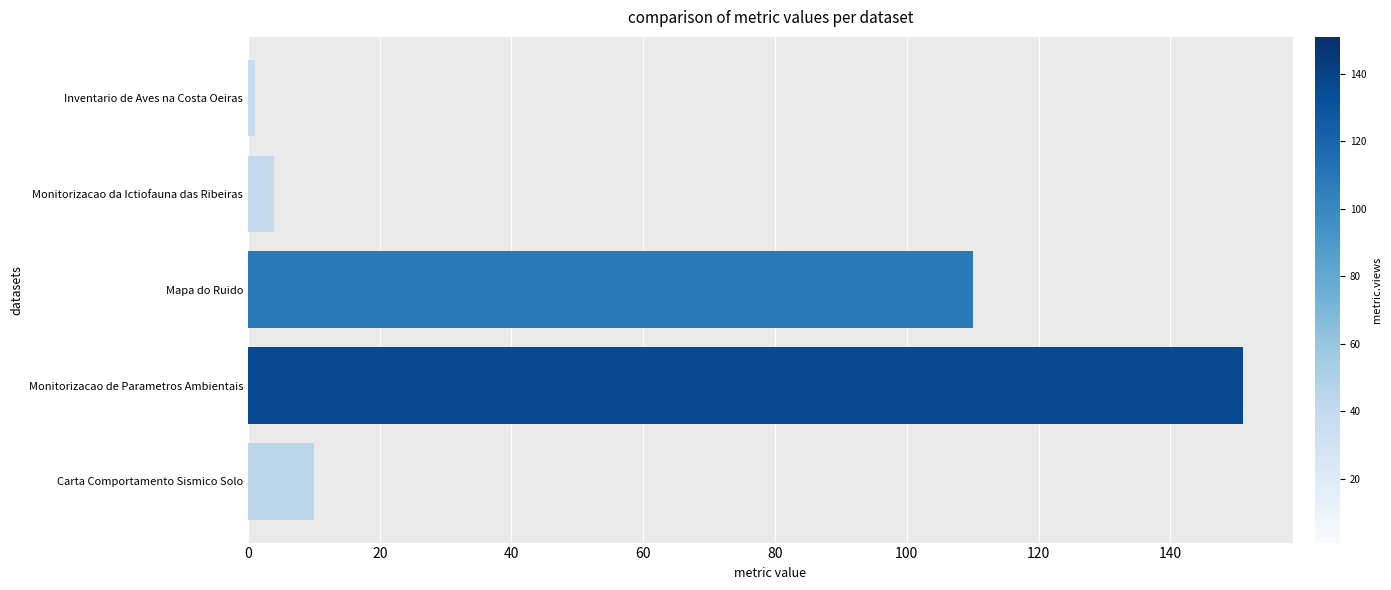

Are the bars grouped side by side (vs. stacked)?

No